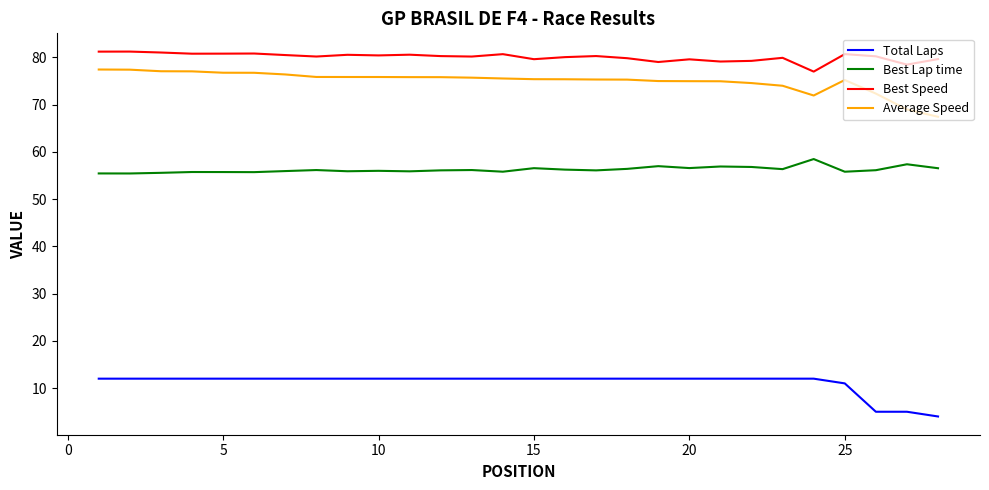

True or false: Best Lap time and Total Laps intersect in this chart.

False